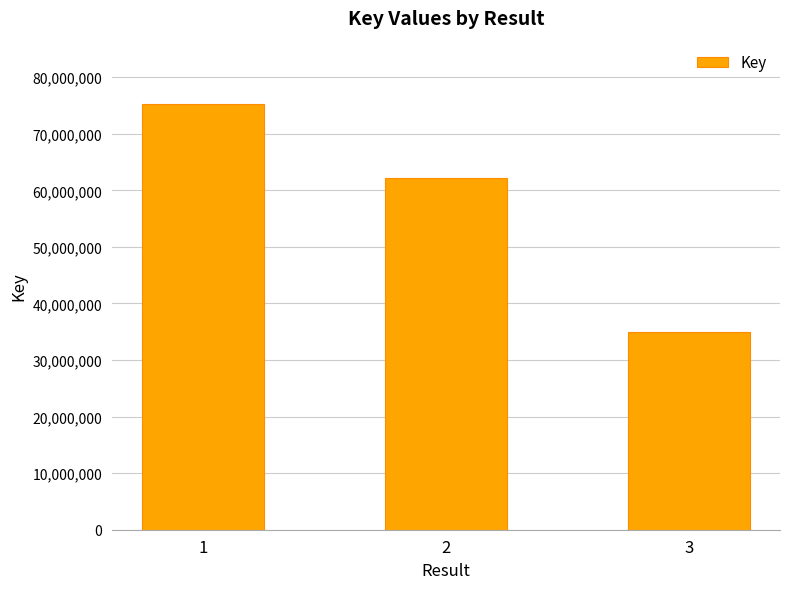

Reading right to left, transcribe all the data shown in this chart.

34956886	62224500	75181449